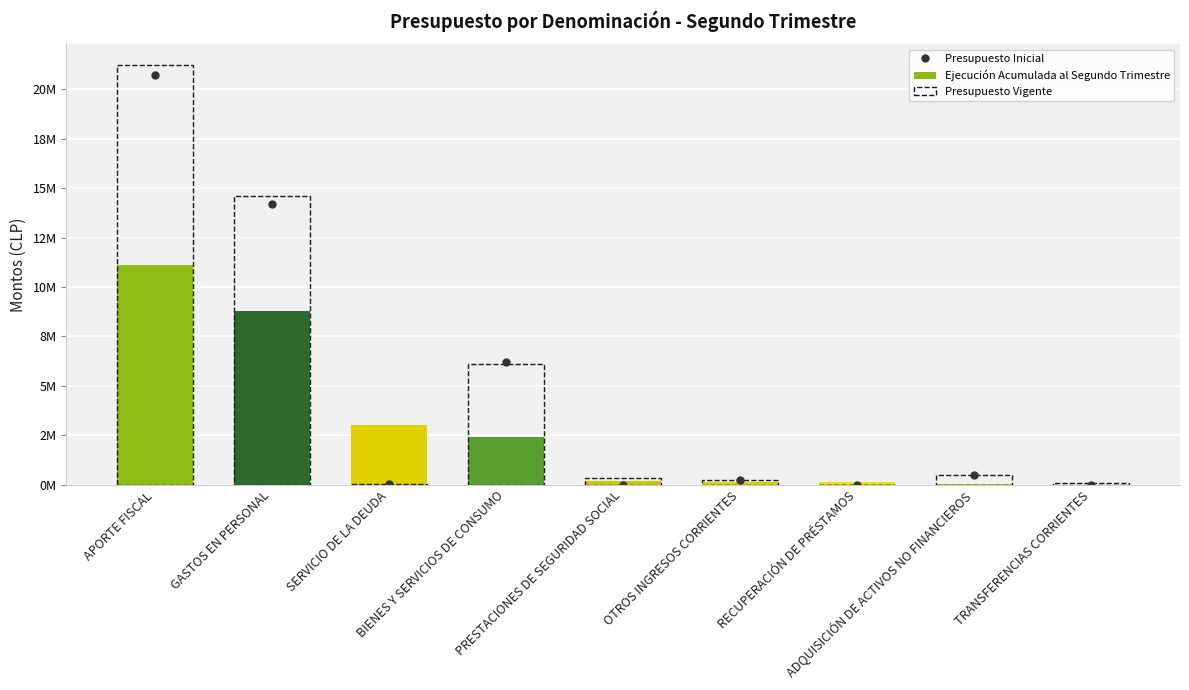

Is the value of Presupuesto Inicial at SERVICIO DE LA DEUDA greater than the value of Presupuesto Vigente at OTROS INGRESOS CORRIENTES?

No